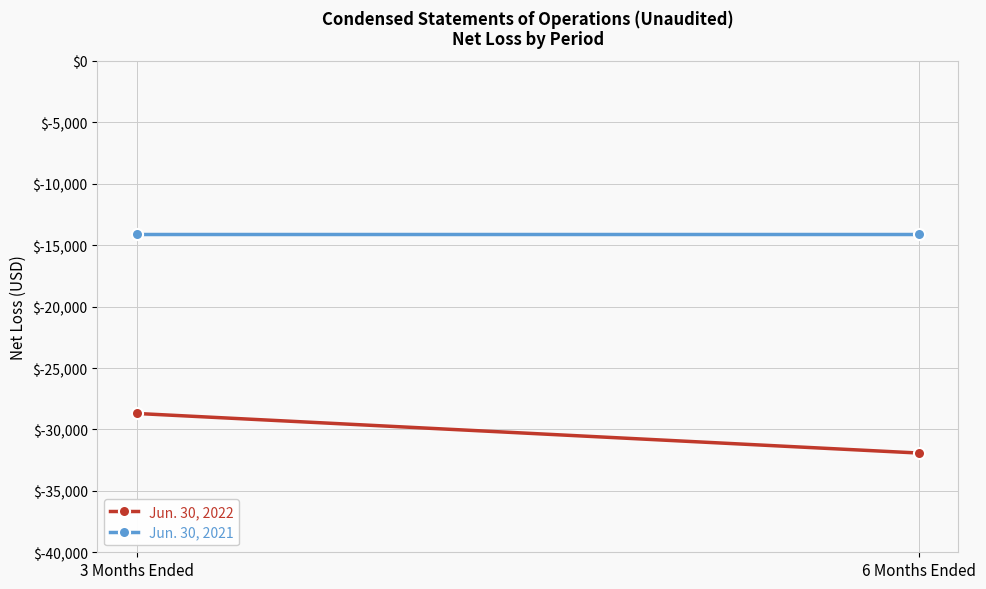

Reading left to right, extract all data points from this chart.

Jun. 30, 2022: -28697	-31922
Jun. 30, 2021: -14082	-14082